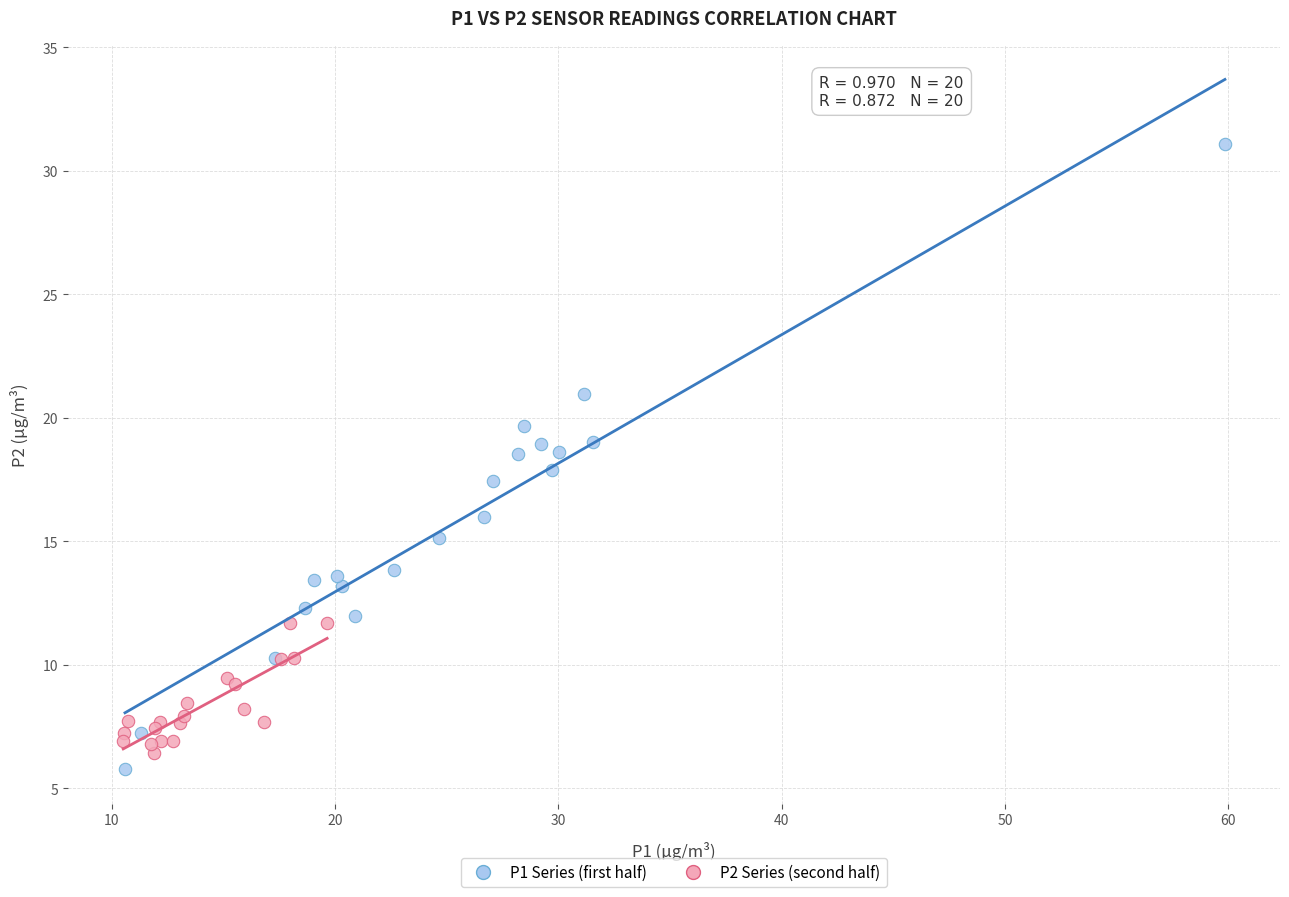

Which series contains the highest Y value?

P1 Series (first half)